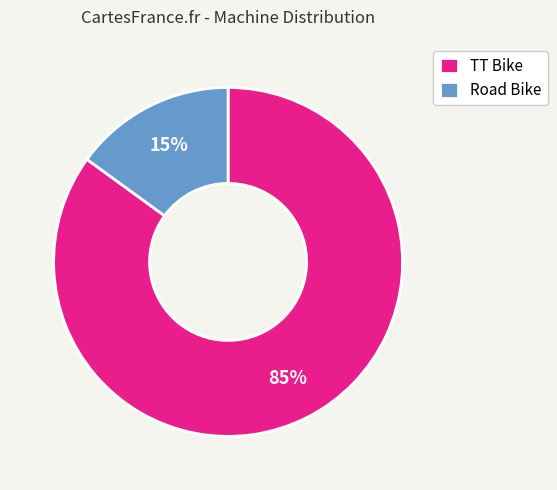

To the nearest percent, what is the combined percentage of Road Bike and TT Bike?

100%